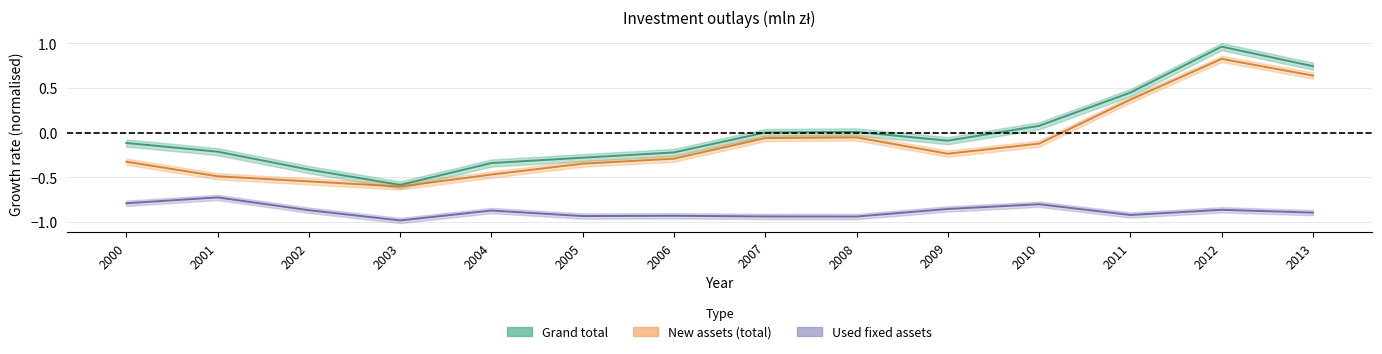

What are all the series names shown in the legend?

Grand total, New assets (total), Used fixed assets